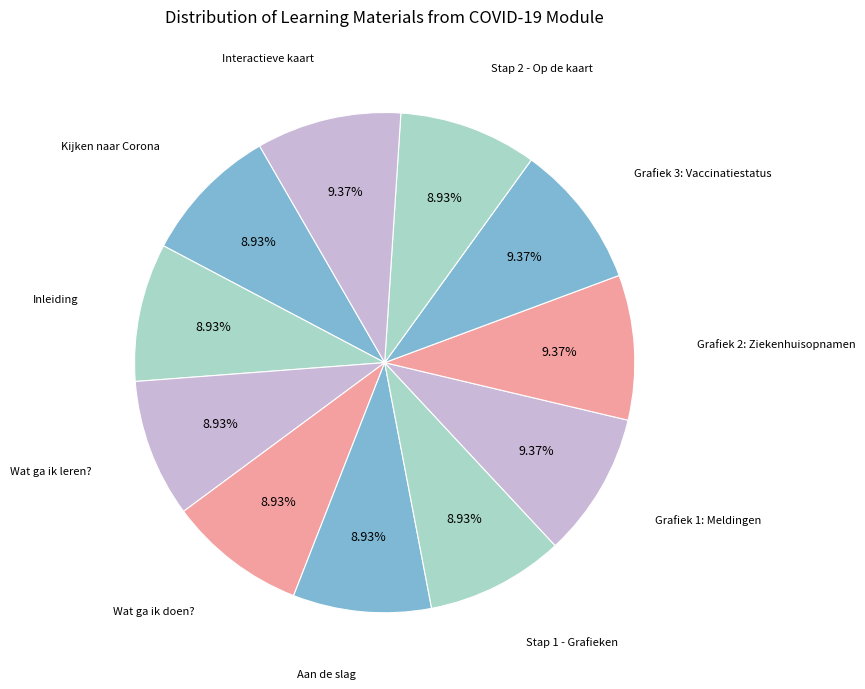

How many segments does this pie chart have?

11